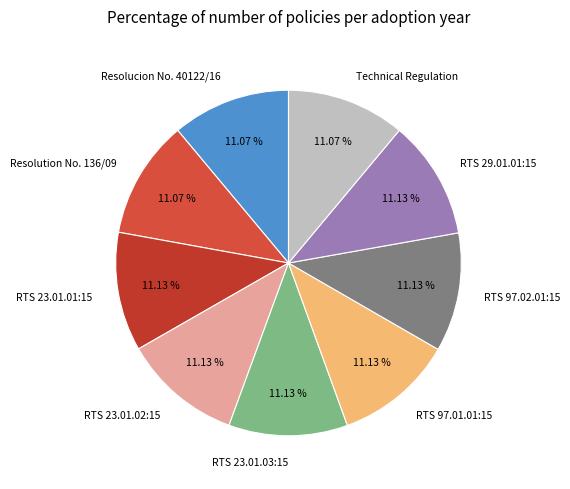

What is the ratio of the value at RTS 29.01.01:15 to the value at RTS 97.02.01:15?

1.0